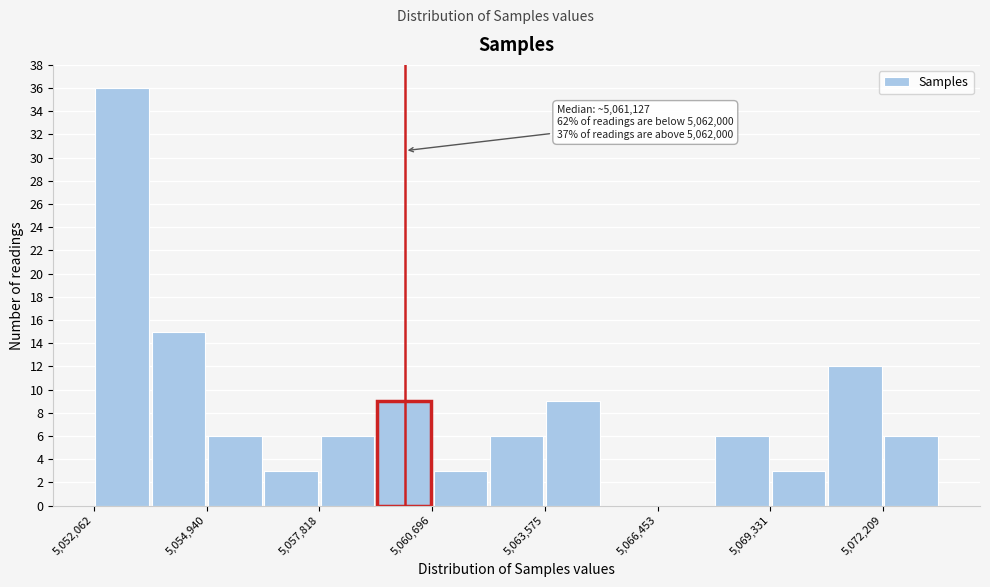

Read against the x-axis, roughly where is the centre of the tallest bar?

5053000